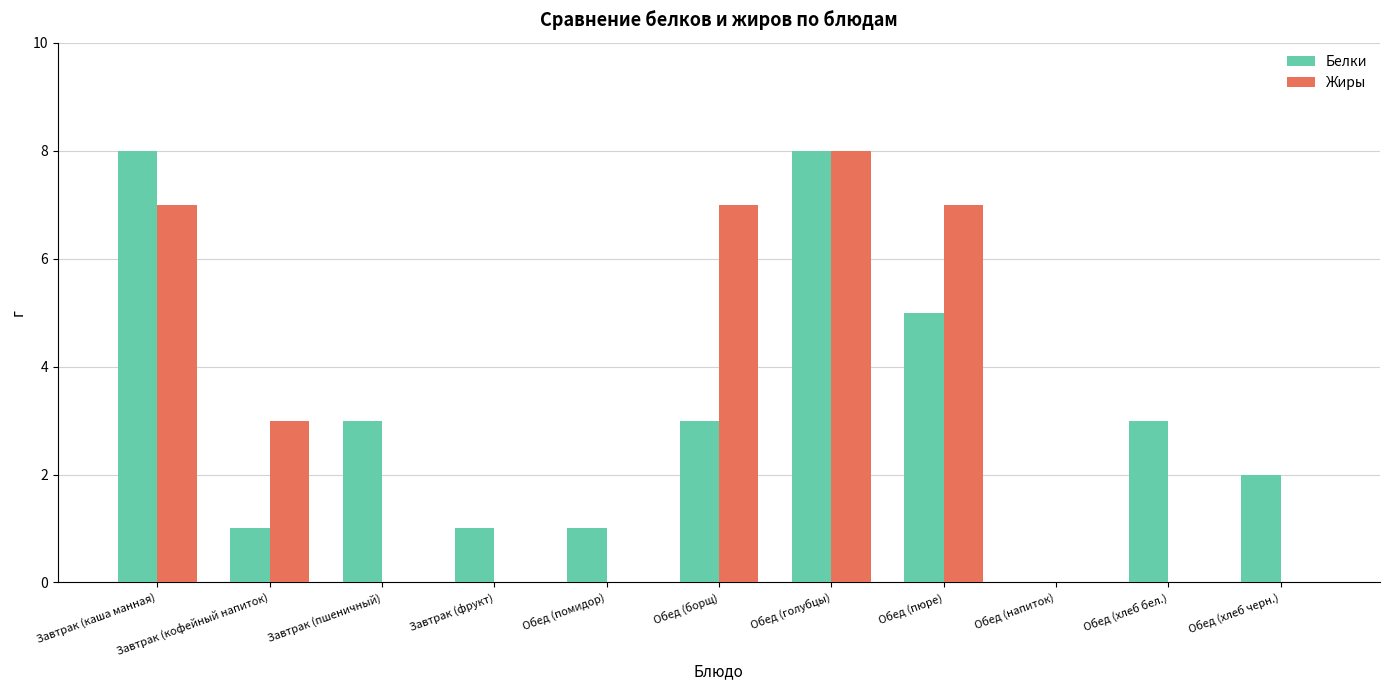

What value does the Жиры series have at Обед (борщ)?

7